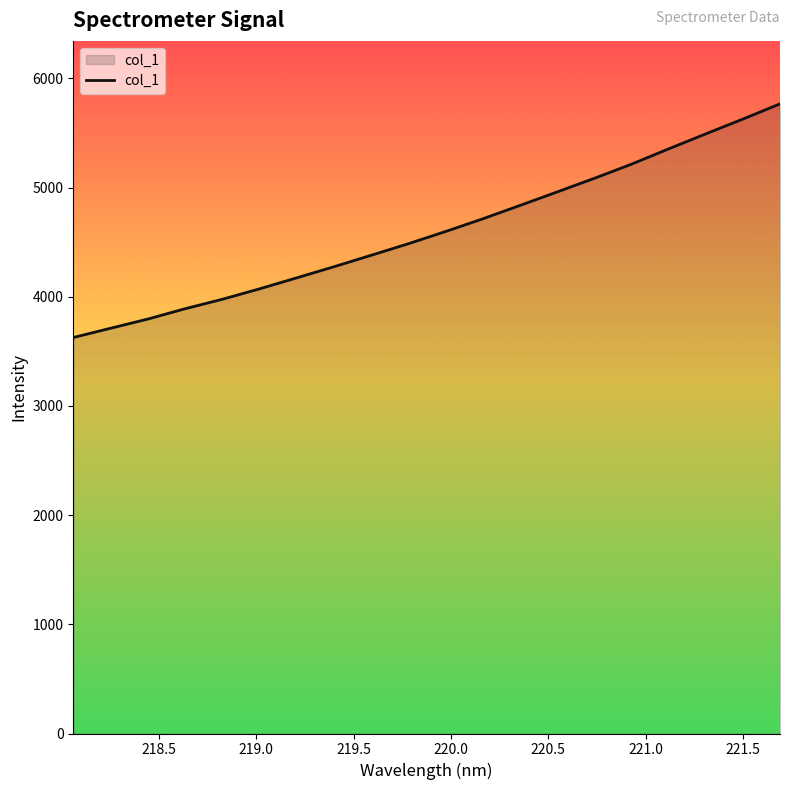

How many distinct data groups are displayed?

1